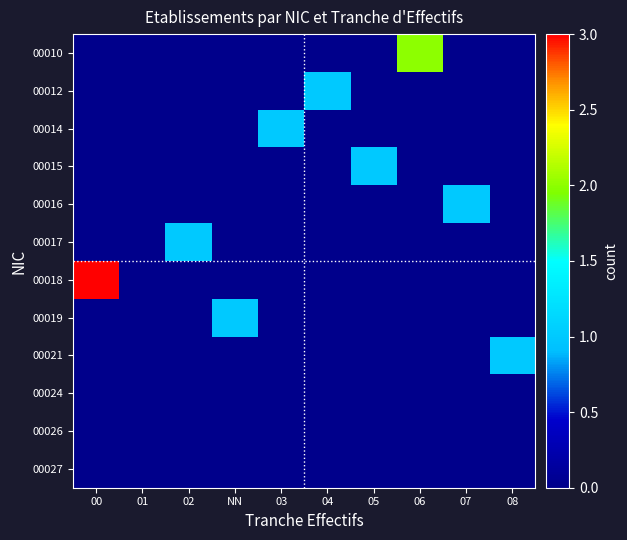

At how many categories does at least one series exceed 1?

2